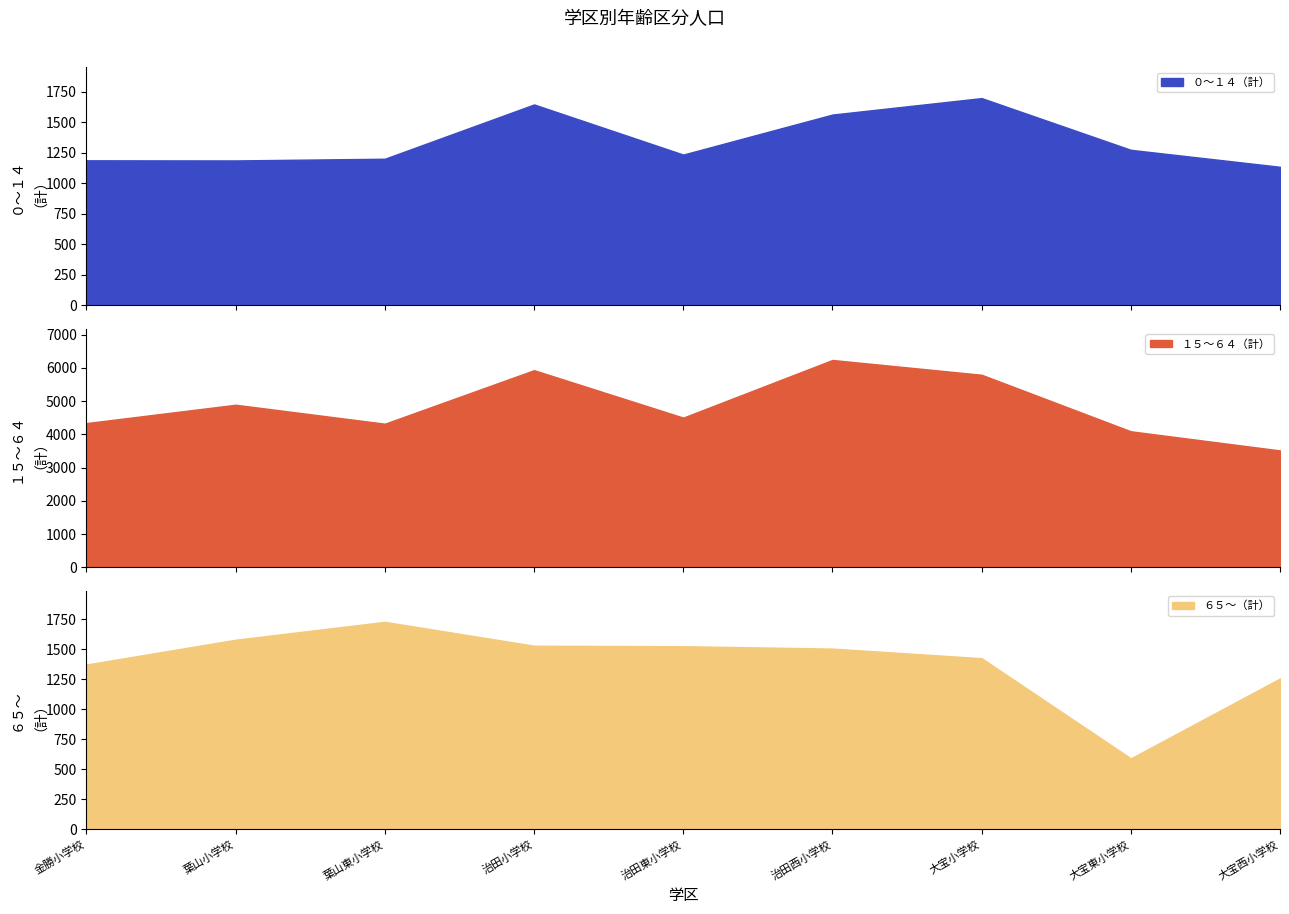

How many lines are shown in the chart?

3